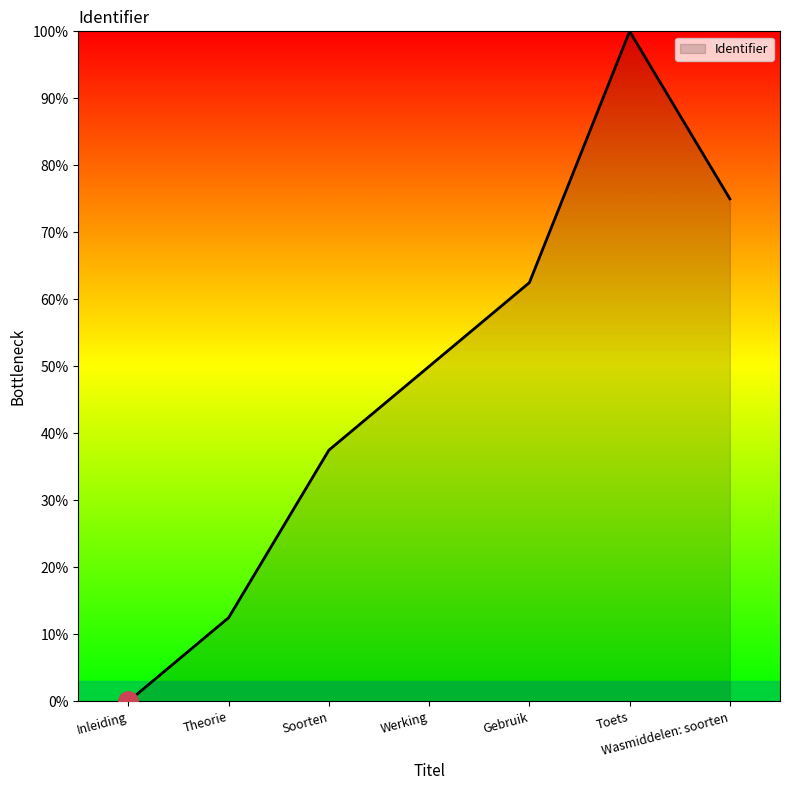

What is the change in value from Inleiding to Soorten?

+37.5